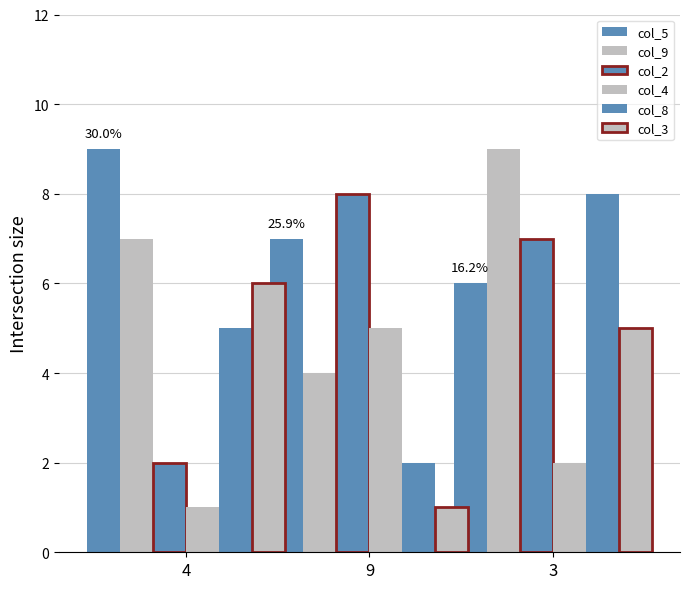

Count the number of categories in the chart.

3